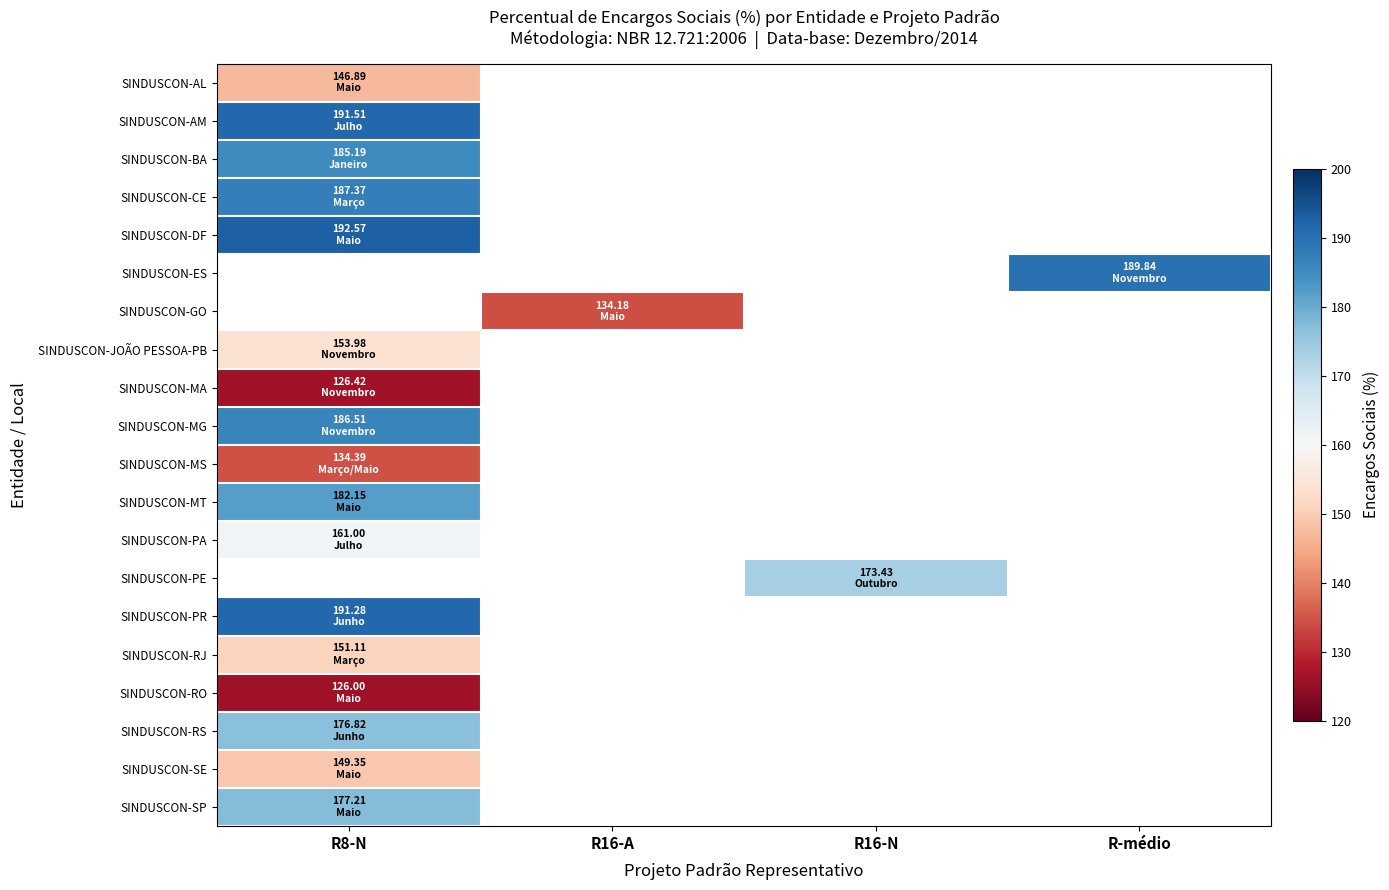

What is the smallest value displayed?

126.0